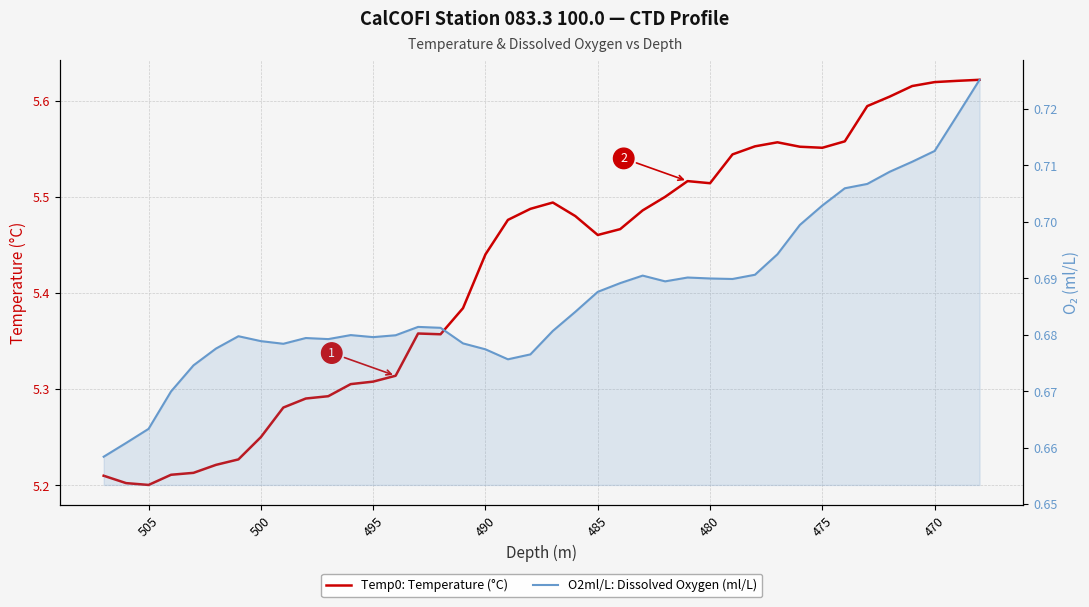

Which series has the widest spread of values?

Temp0: Temperature (°C)